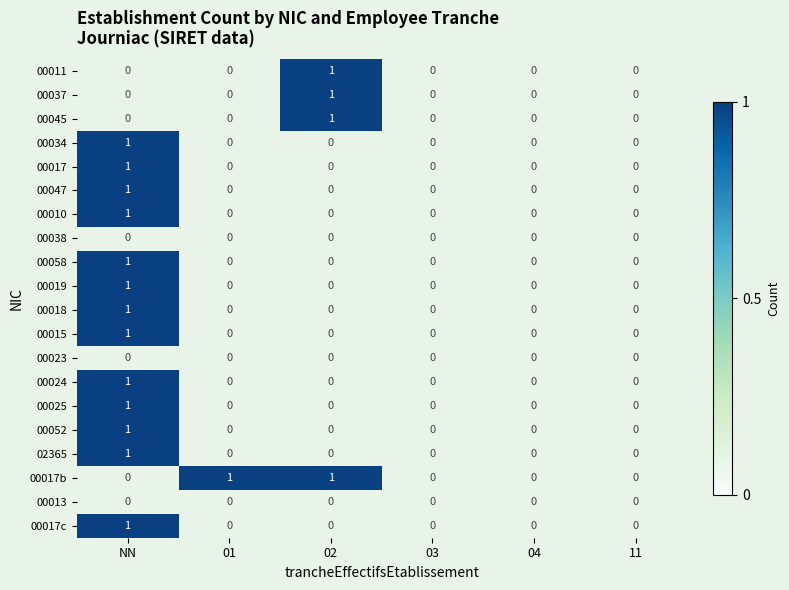

How many 00019 values are between 0 and 1?

6